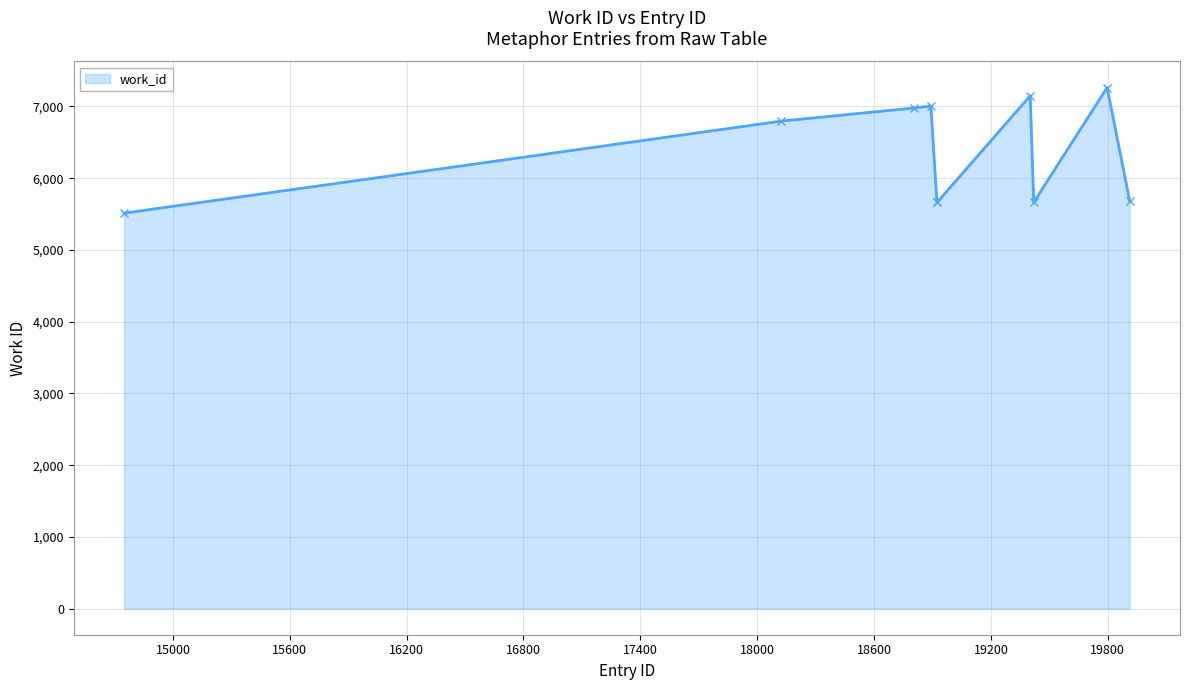

True or false: there are more than 1 points higher than both neighbors.

True